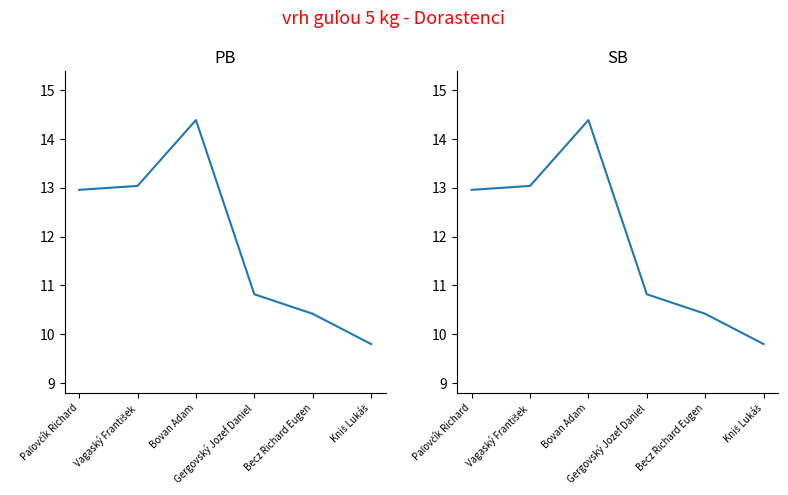

Which series has the largest range (max minus min)?

PB